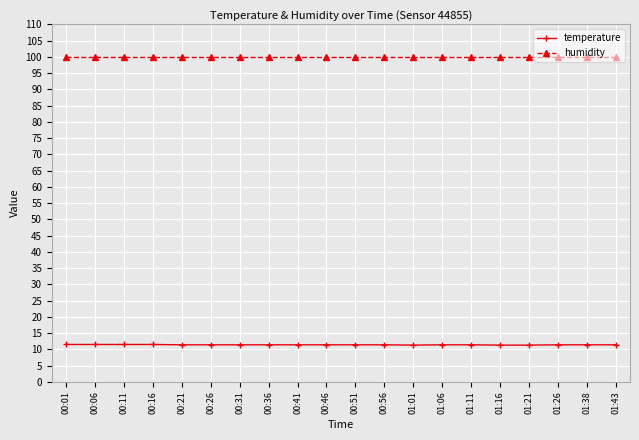

What is the average value of the temperature series?

11.4